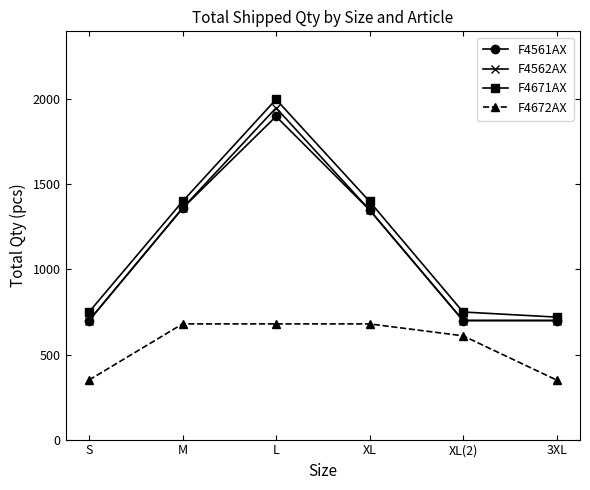

True or false: F4562AX has a value of 1076 at 3XL.

False